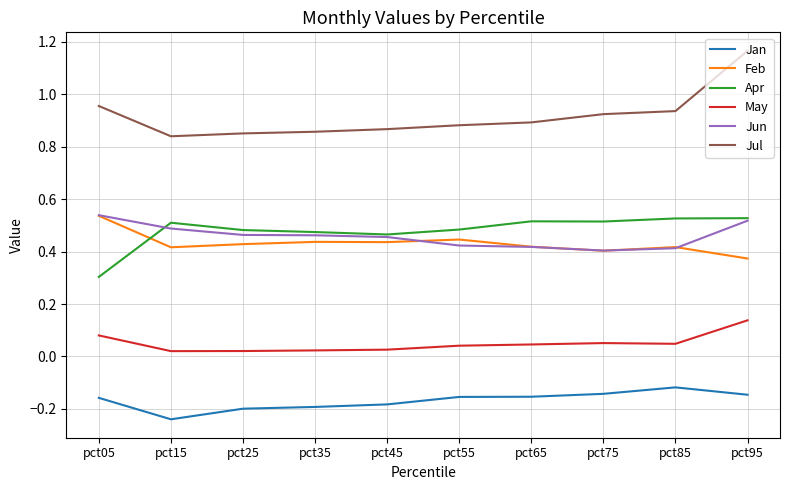

At how many categories does at least one series exceed 0?

10